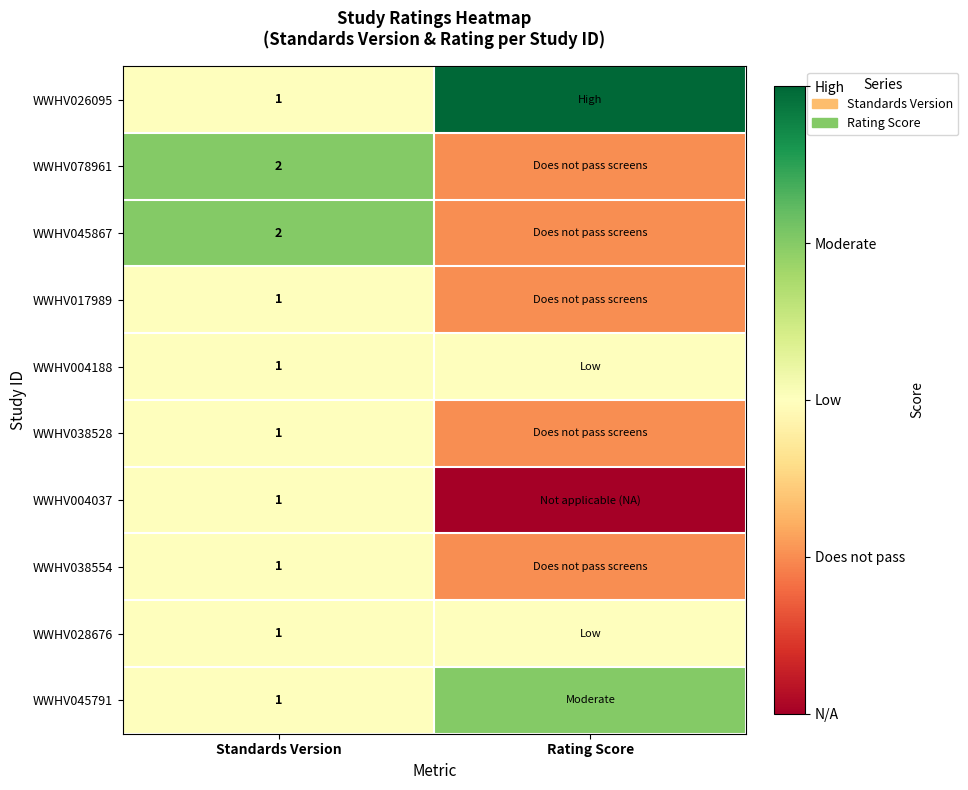

True or false: WWHV038554 has a value of 2 at Standards Version.

False